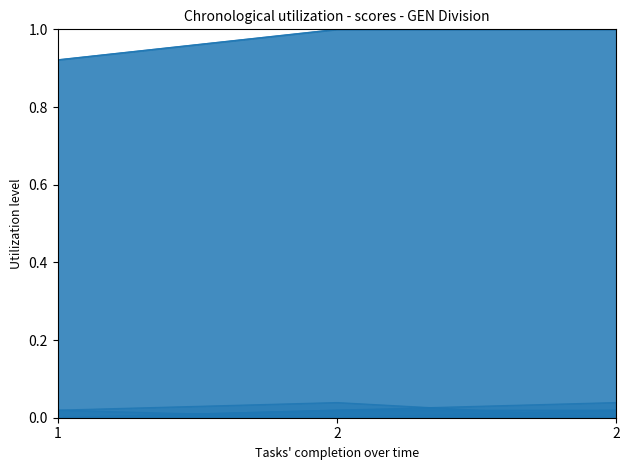

Reading left to right, list all the values displayed in this chart.

hole_1: 0.0	0.0	0.0
hole_2: 0.0	0.0	0.0
hole_3: 0.0	0.0	0.0
hole_18: 0.0	0.0	0.0
event_total_score: 0.9	1.0	1.0
round_total_score: 0.9	1.0	1.0